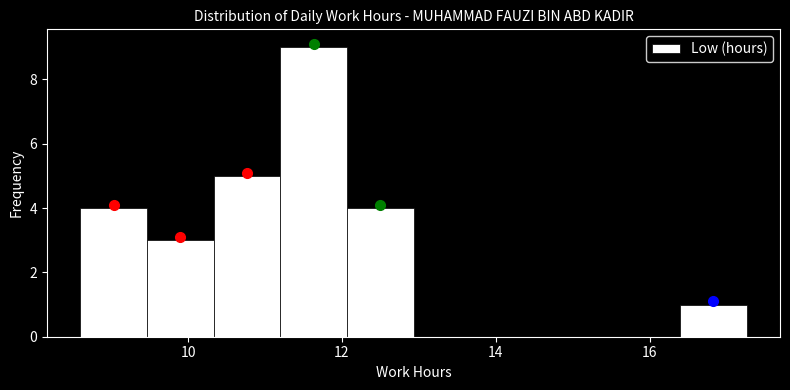

Reading left to right, list every bar in this chart as the range it spans on the x-axis followed by its height. Neither the bar edges nor the heights are printed on the chart, so give them approximately, as read against the axes.

8.6 to 9.4: 4
9.4 to 10.4: 3
10.4 to 11.2: 5
11.2 to 12.0: 9
12.0 to 13.0: 4
13.0 to 13.8: 0
13.8 to 14.6: 0
14.6 to 15.6: 0
15.6 to 16.4: 0
16.4 to 17.2: 1